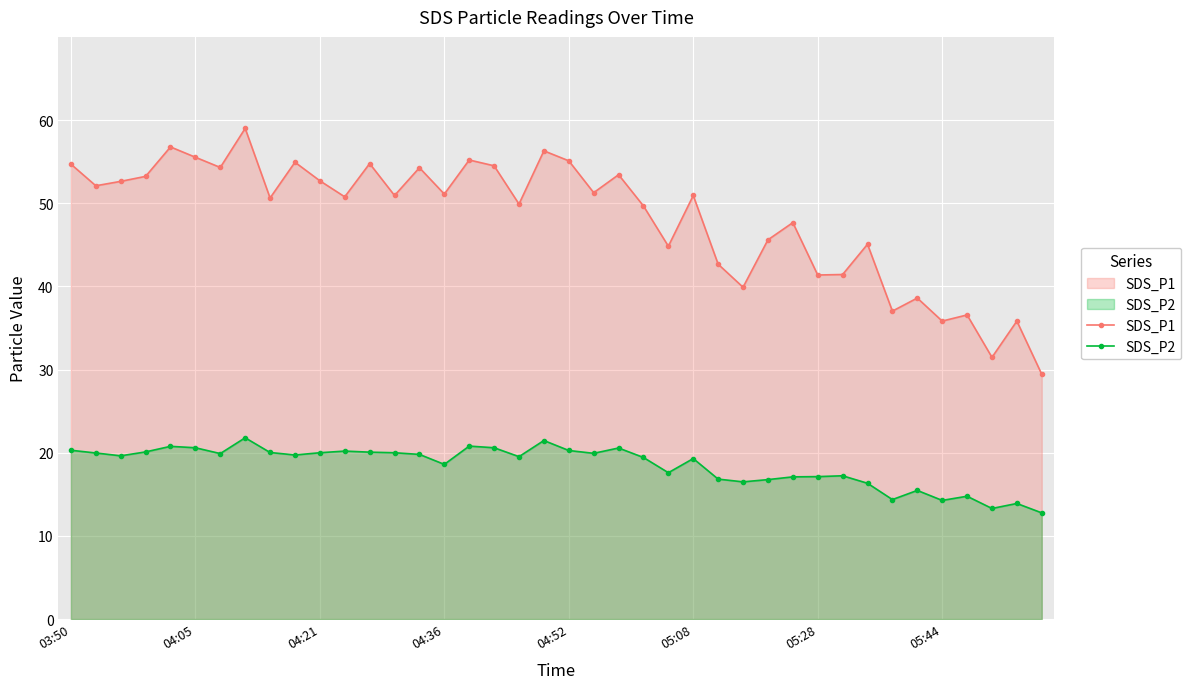

What is the difference between the maximum and minimum values in the SDS_P1 series?

29.6